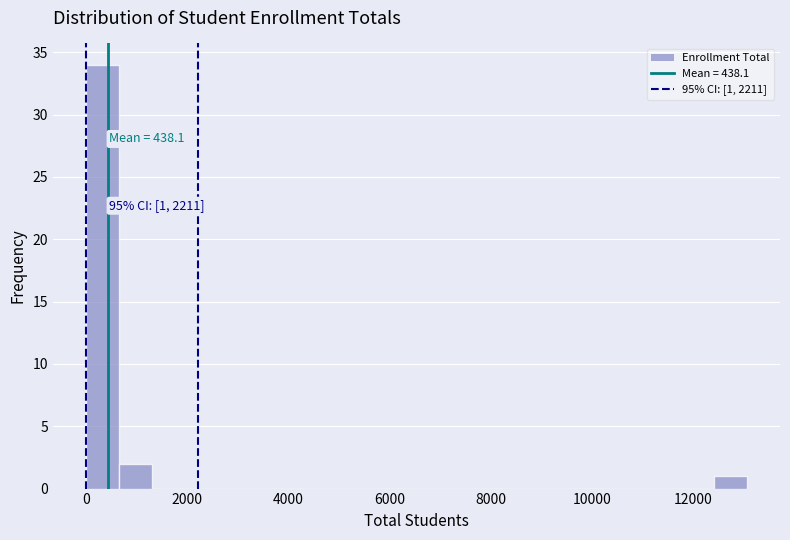

Around what value on the x-axis is the tallest bar? Give the approximate position of its centre, as read against the axis.

400